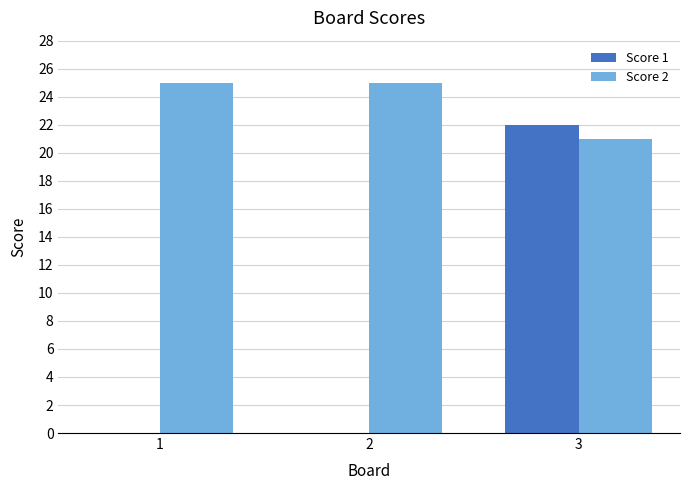

What is the maximum value for Score 2?

25